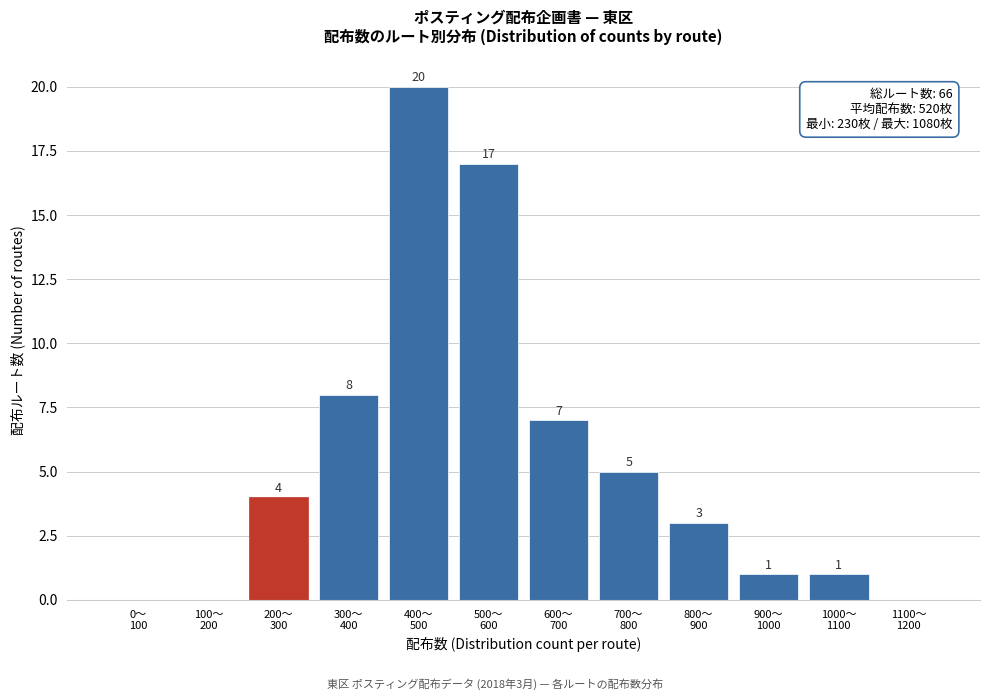

What is the sum of all values?

66